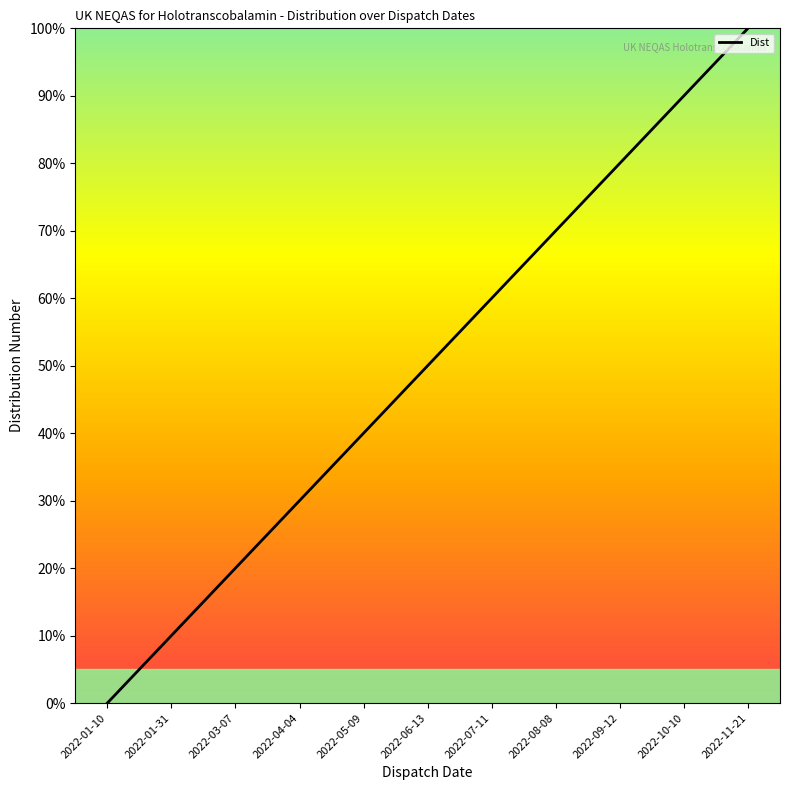

Reading left to right, what are all the values shown in this chart?

2022-01-10=0	2022-01-31=10	2022-03-07=20	2022-04-04=30	2022-05-09=40	2022-06-13=50	2022-07-11=60	2022-08-08=70	2022-09-12=80	2022-10-10=90	2022-11-21=100